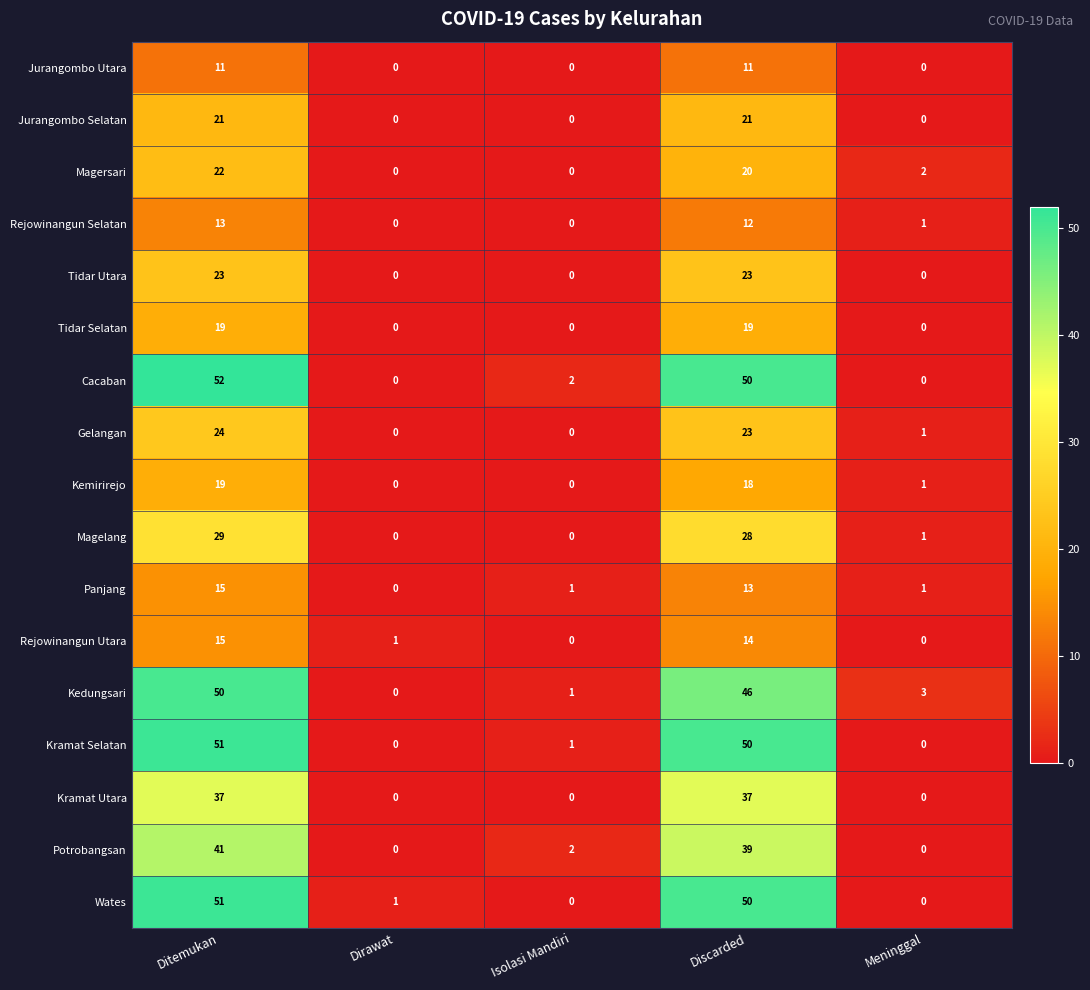

What is the spread (max minus min) of values at Meninggal?

3